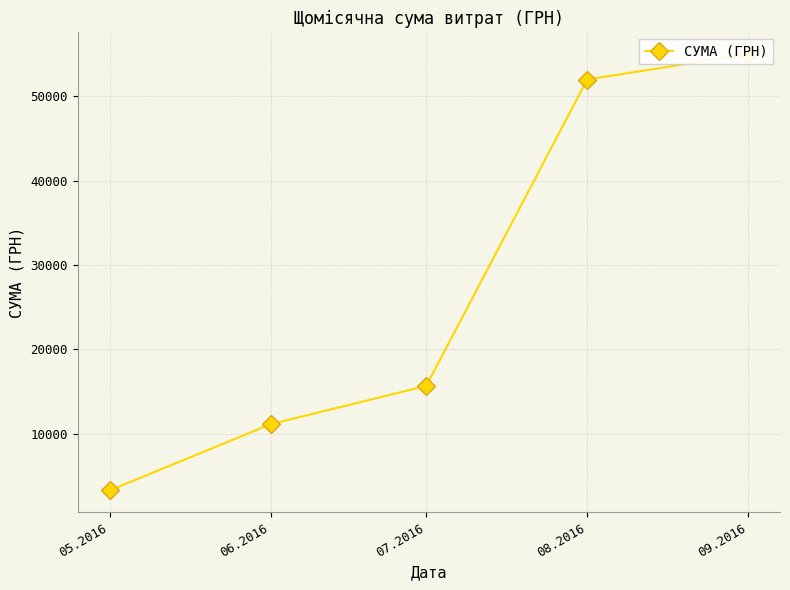

What is the smallest value displayed?

3303.3